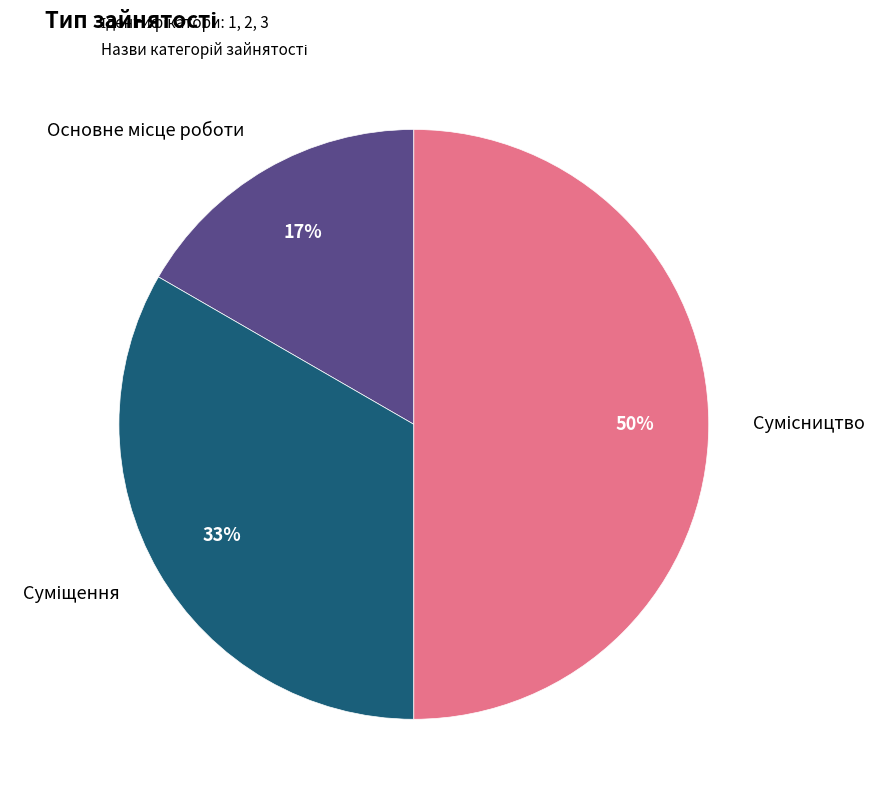

To the nearest percent, what is the difference between the largest and smallest slice percentages?

33%